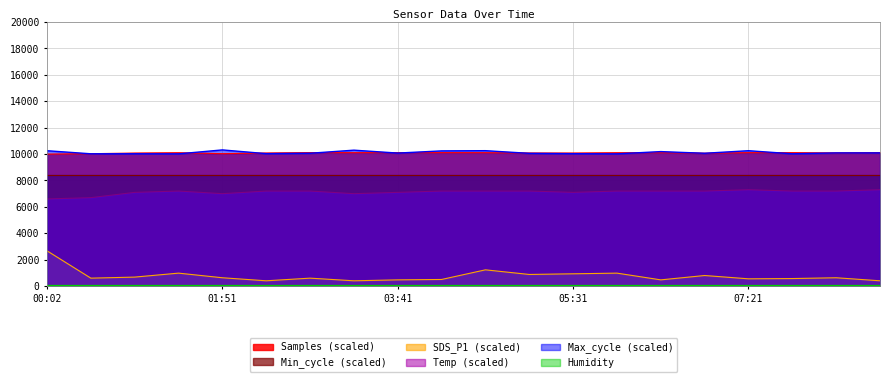

What is the total value across all series at 01:51?

36477.1